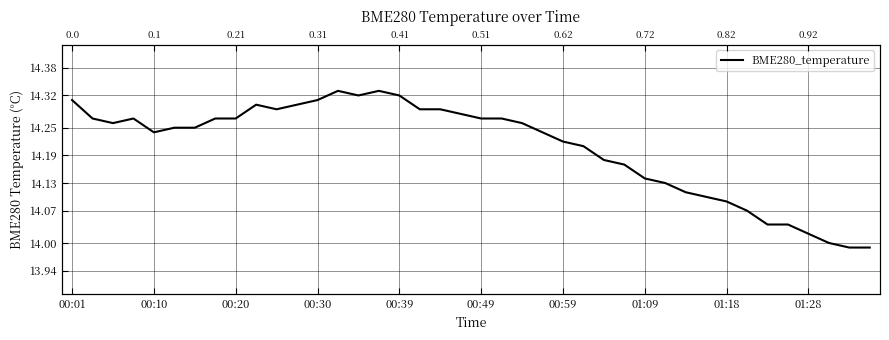

The chart shows a value of 6.1 at 10. True or false?

False